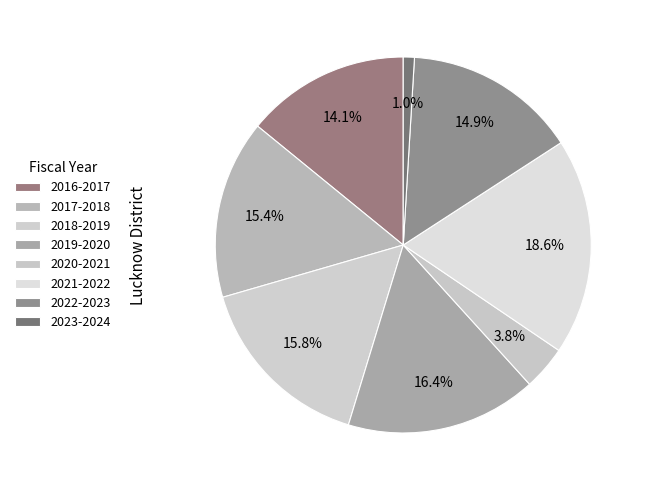

How many slices are in this pie chart?

8